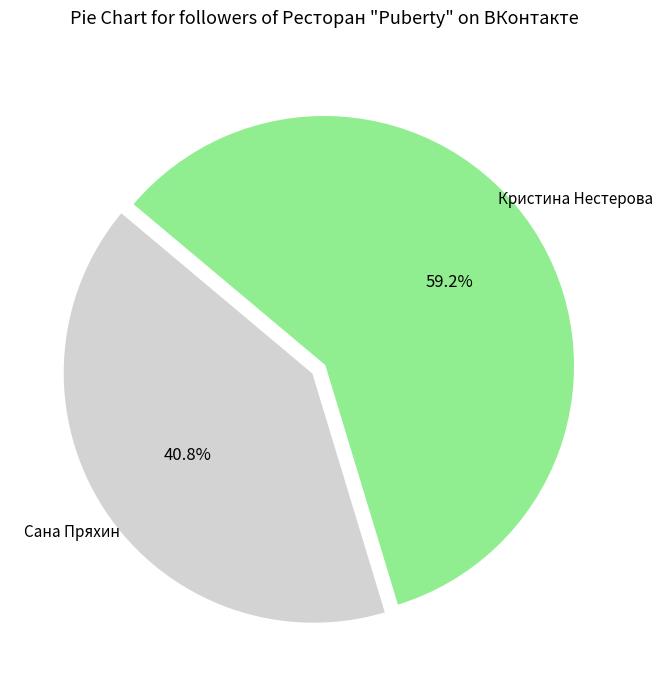

What percentage is the Сана Пряхин slice, to the nearest percent?

41%